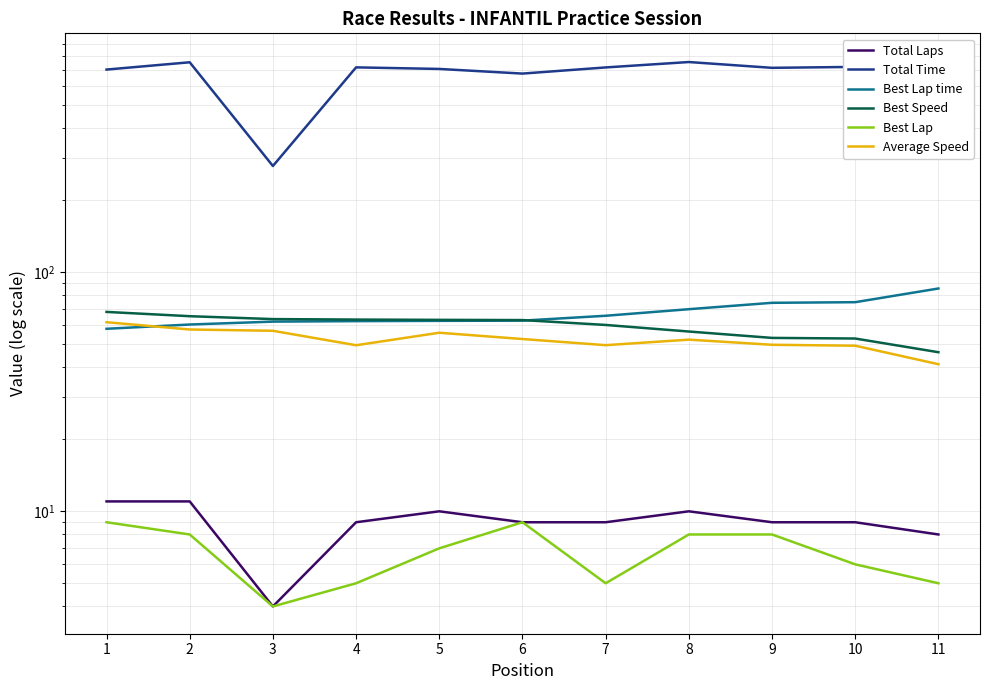

How many values in the Best Lap series exceed 7?

5